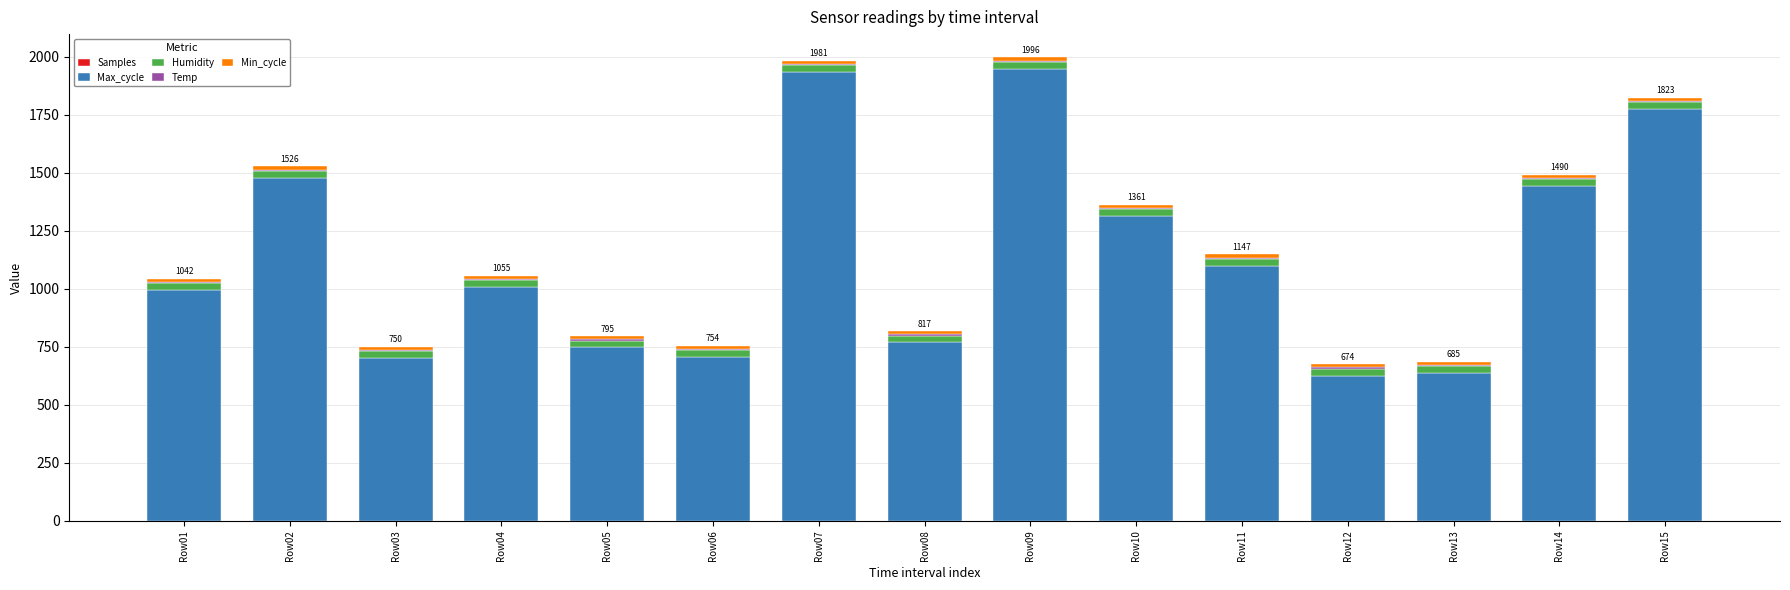

At which label is Max_cycle closest to 1287?

Row10